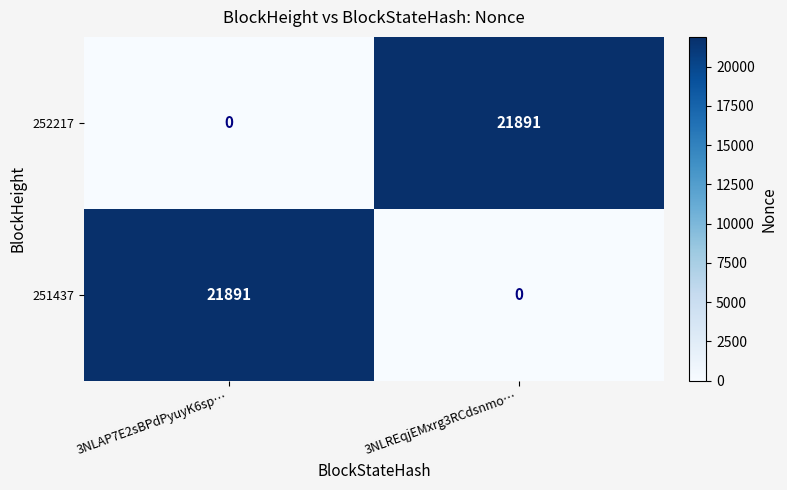

Is the value of 251437 at 3NLREqjEMxrg3RCdsnmo… greater than the value of 252217 at 3NLREqjEMxrg3RCdsnmo…?

No